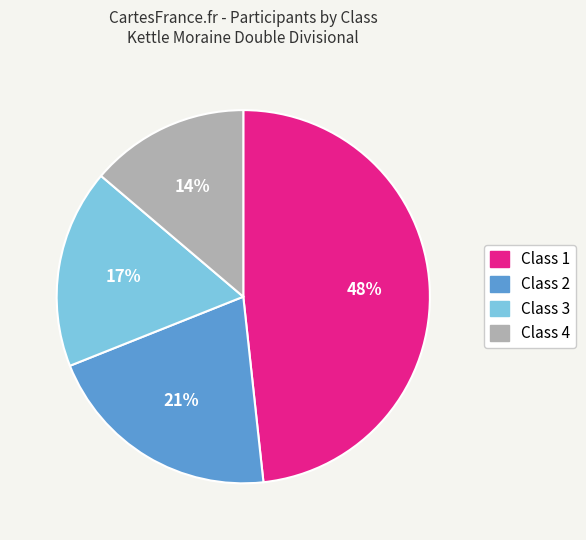

To the nearest percent, what portion does Class 4 represent?

14%